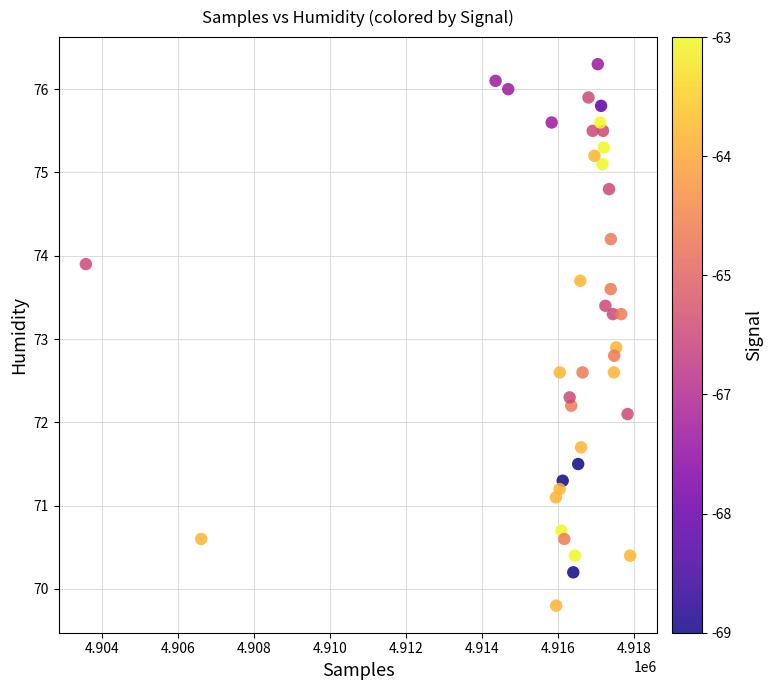

What is the range of X values (max minus min)?

14332.0